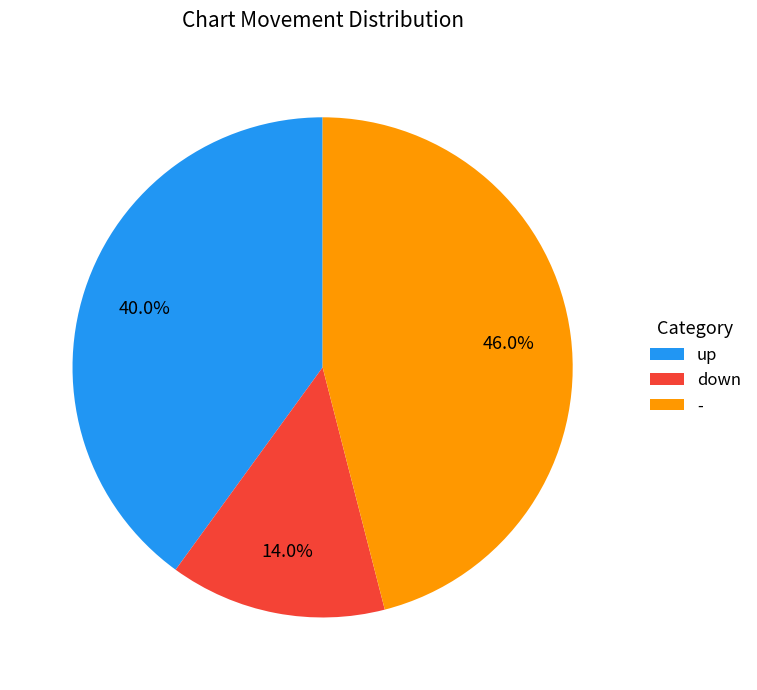

To the nearest percent, what is the average slice percentage?

33%